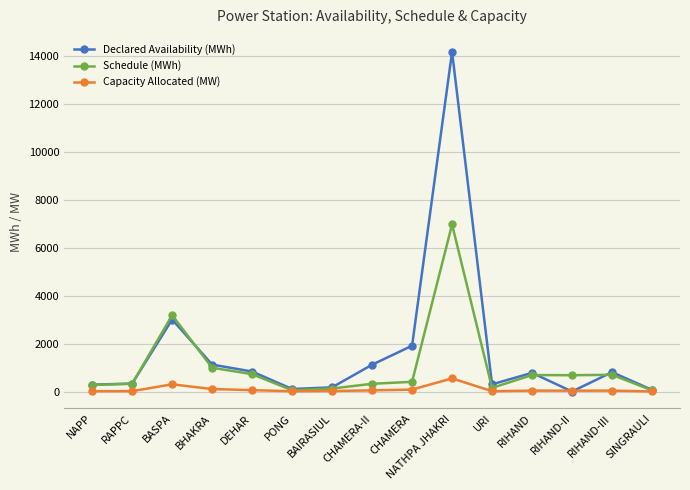

At how many categories does at least one series exceed 11343?

1